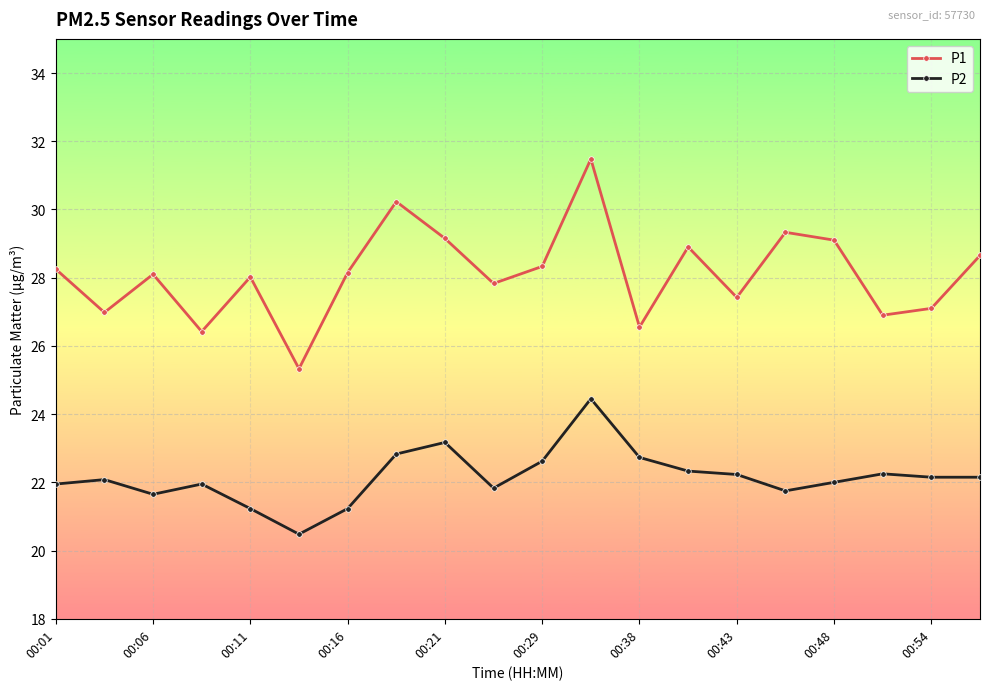

What is the minimum value for P2?

20.5